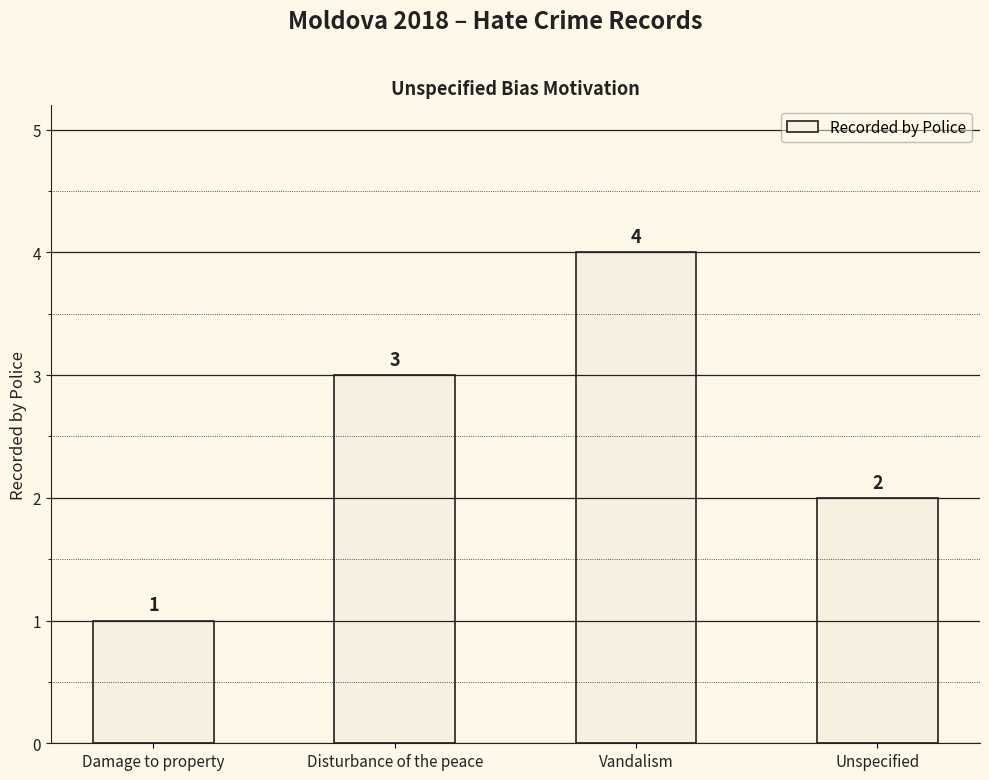

List the labels in order of value, smallest first.

Damage to property, Unspecified, Disturbance of the peace, Vandalism